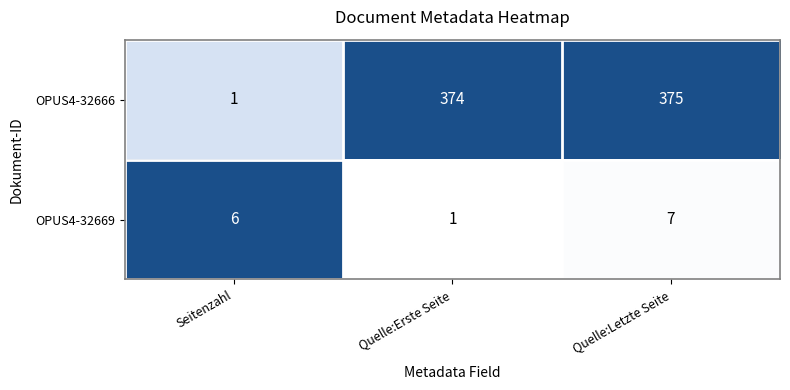

At which label does OPUS4-32669 reach its minimum?

Quelle:Erste Seite